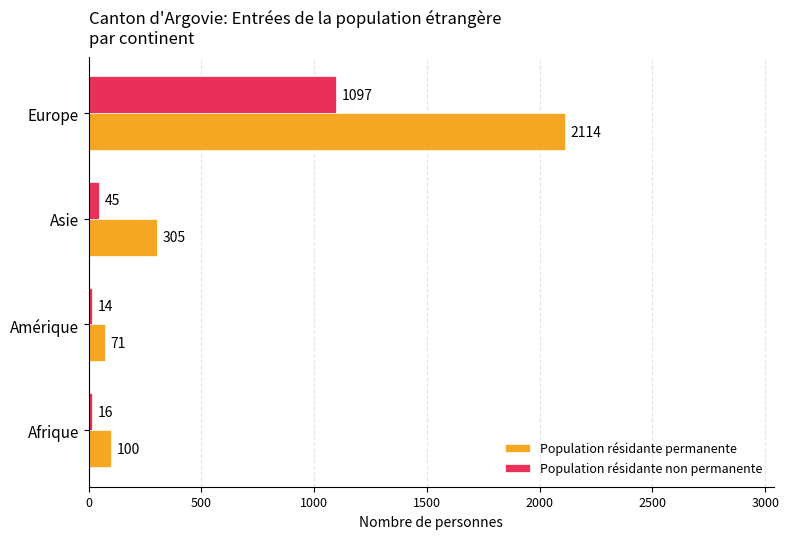

Rank the series by their maximum value, from highest to lowest.

Population résidante permanente, Population résidante non permanente